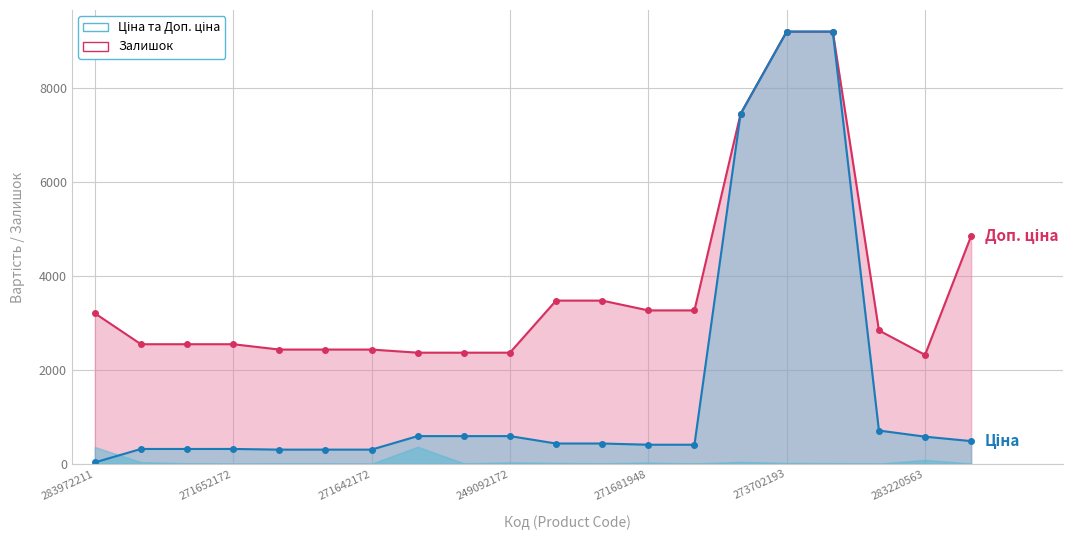

What is the total value across all series at 283220563?

2899.0